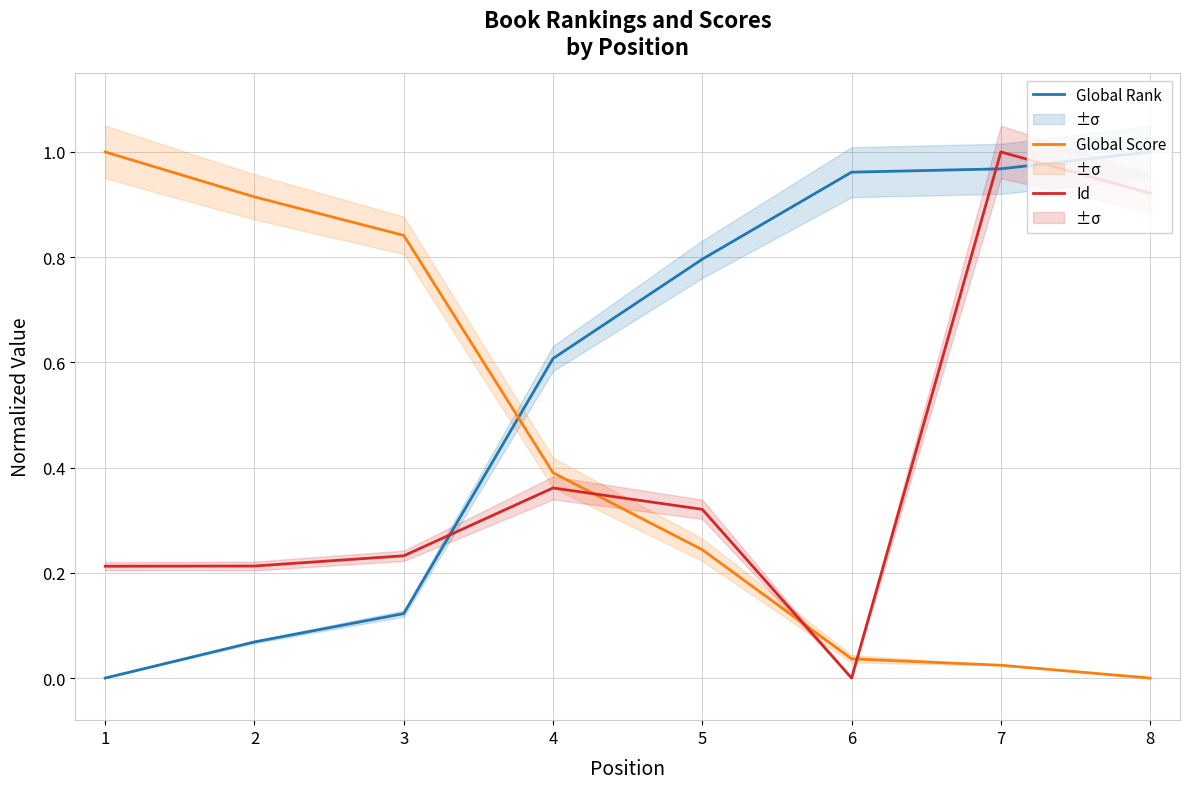

Rank the series by their maximum value, from lowest to highest.

Global Rank, Global Score, Id